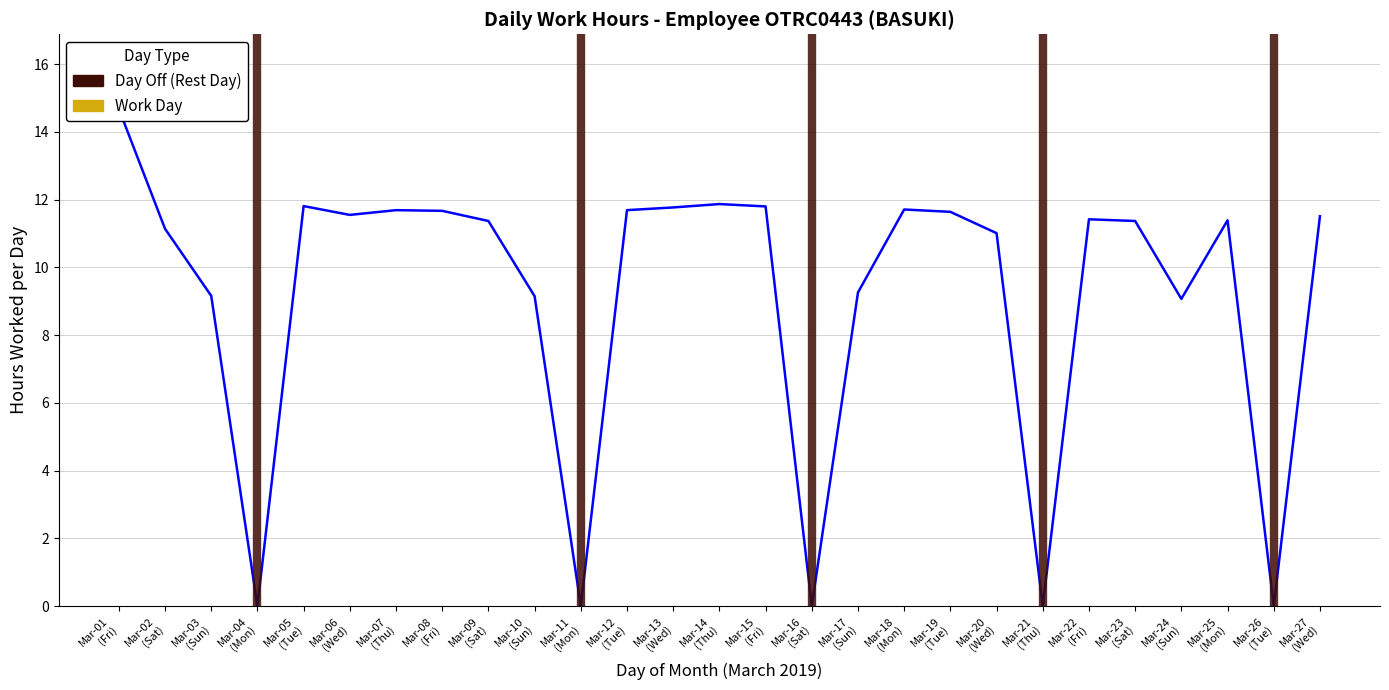

True or false: the data shows -9.4 at Mar-21
(Thu).

False